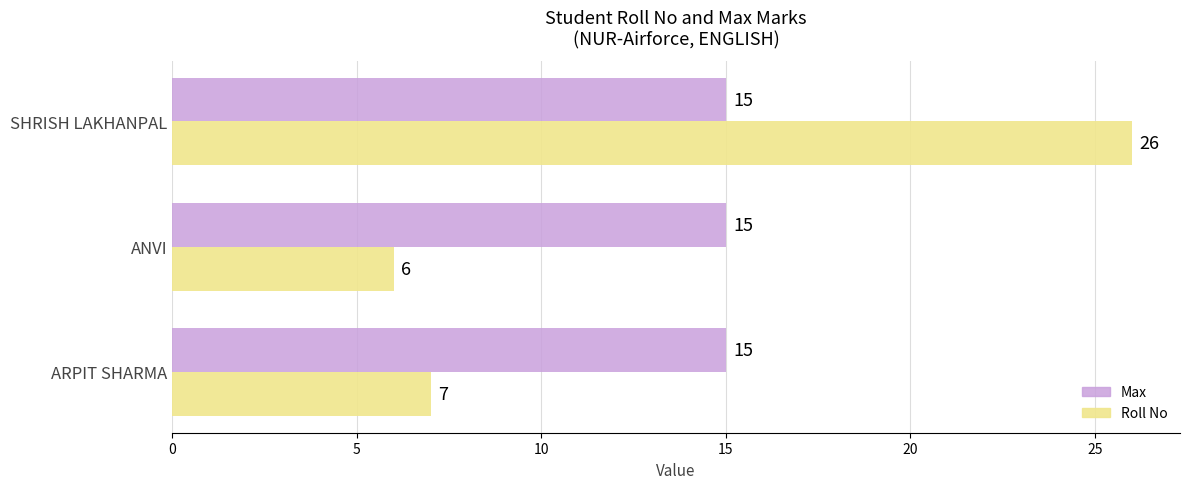

How many data points does each series have?

3